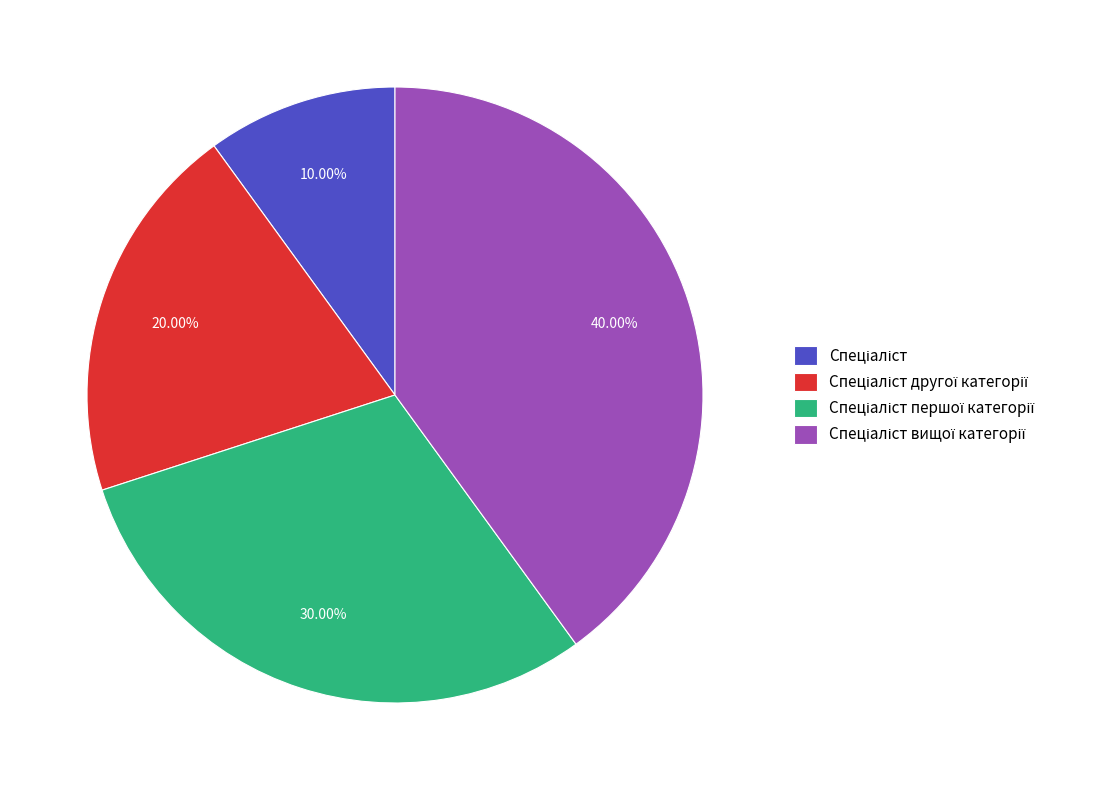

Is there a majority slice in this chart?

No